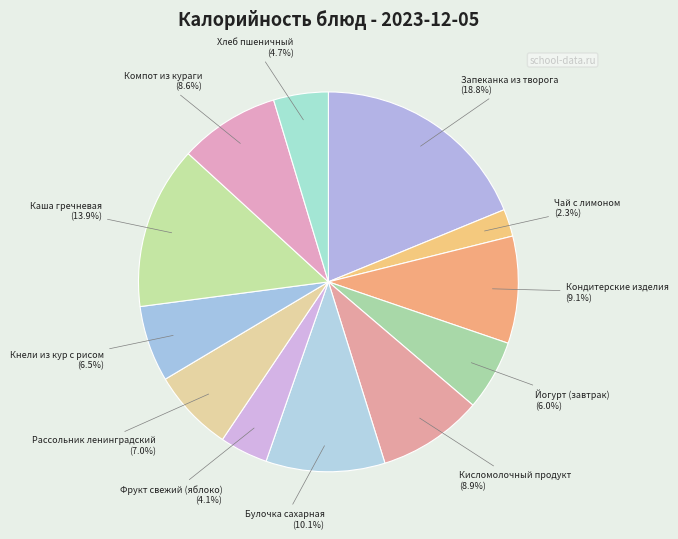

How many segments does this pie chart have?

12